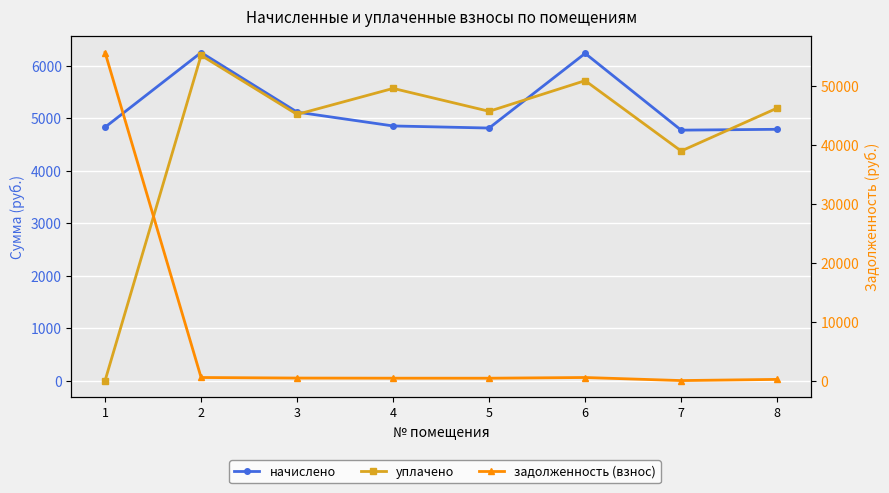

At which label does начислено reach its peak?

2